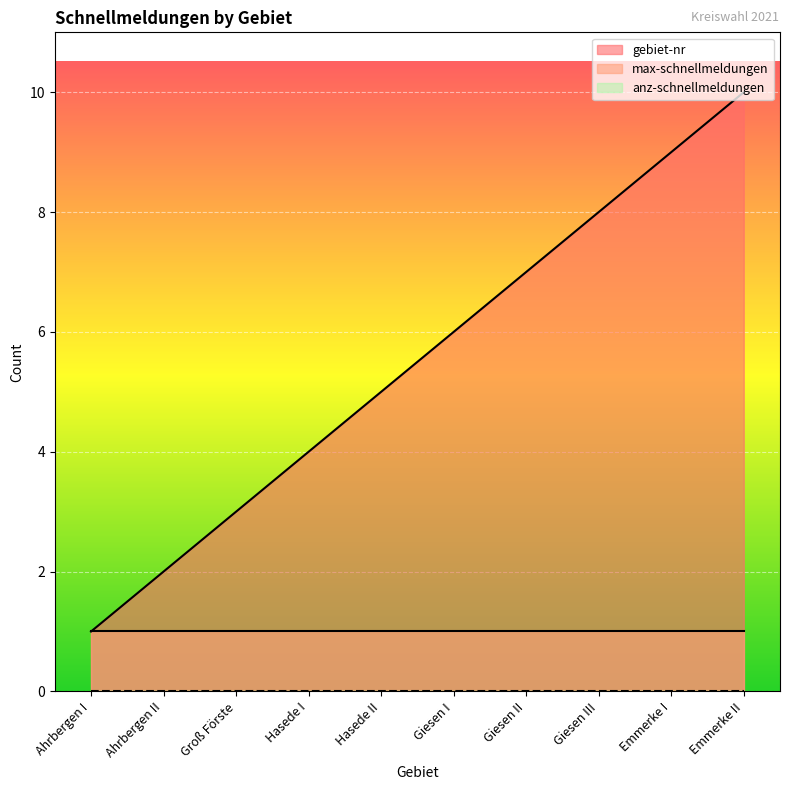

What is the value of the gebiet-nr point at the 3rd from the left?

3